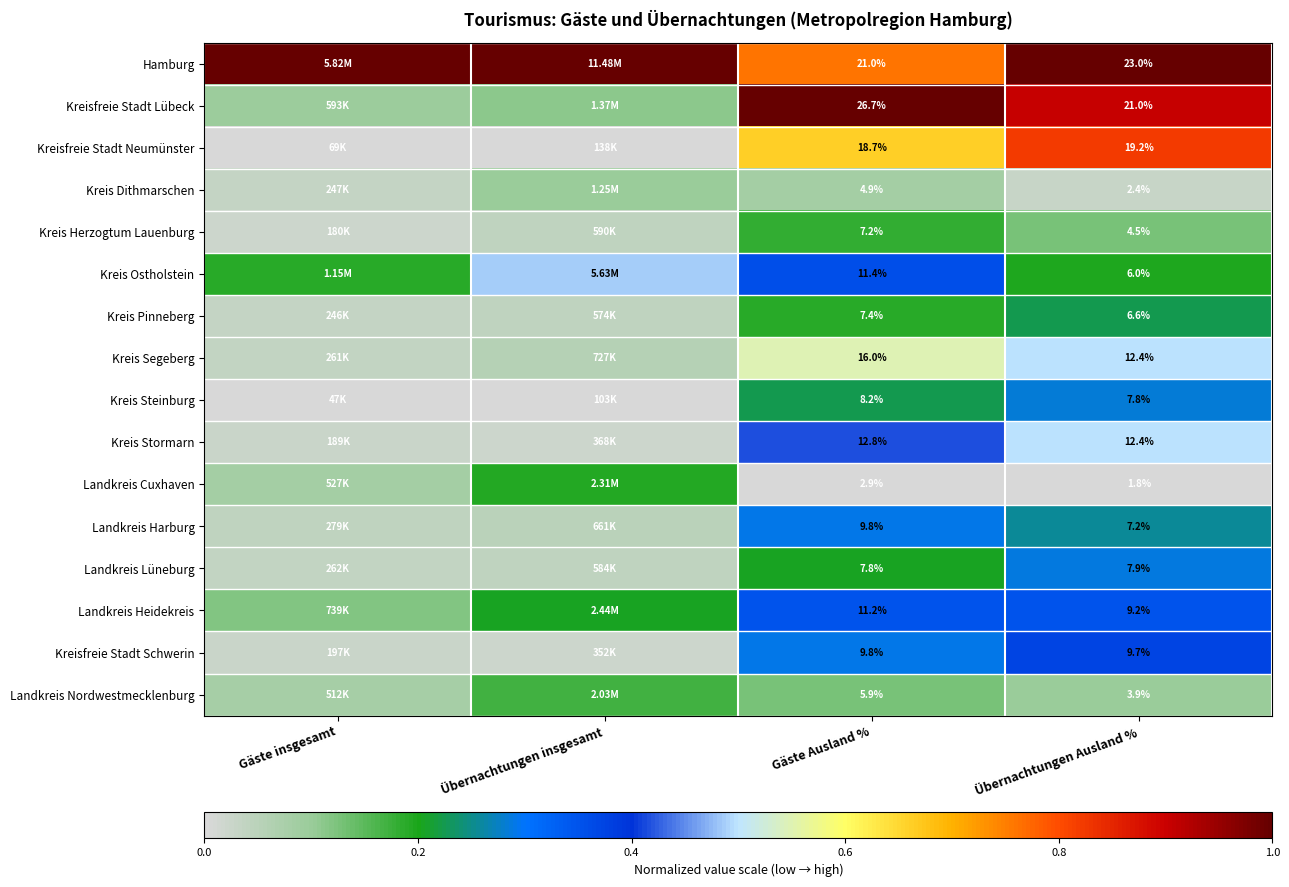

What is the spread (max minus min) of values at Gäste insgesamt?

1.0